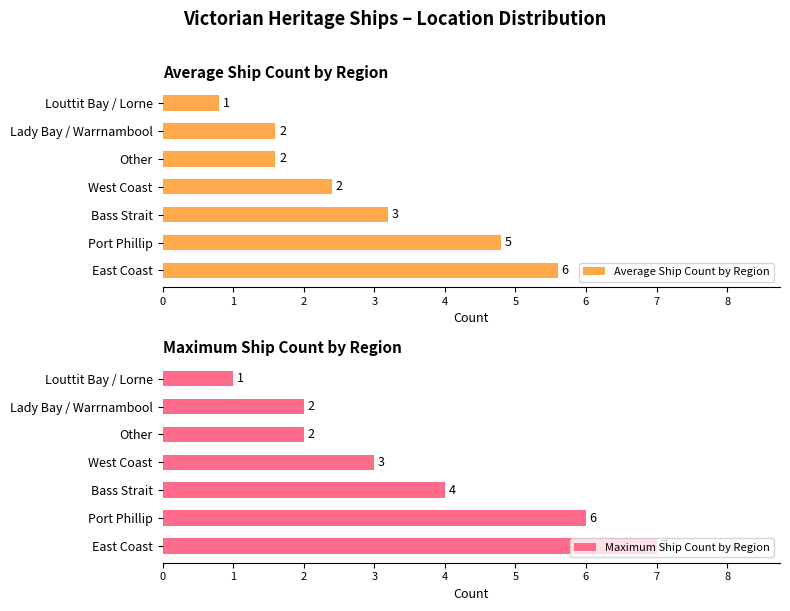

Which series has the widest spread of values?

Maximum Ship Count by Region